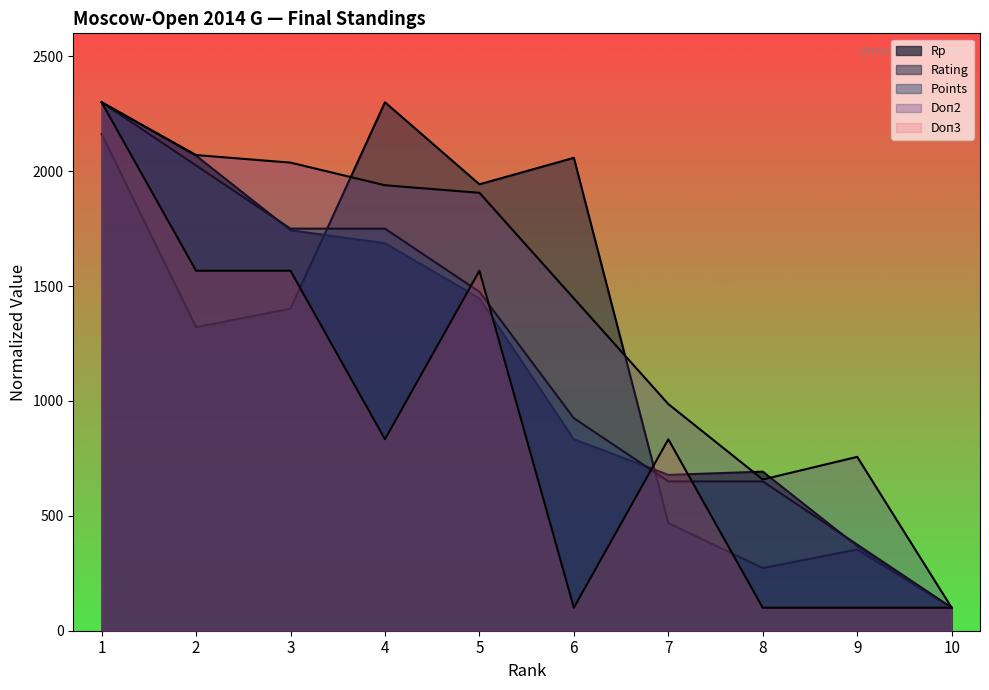

True or false: Rp has a value of 2300.0 at 1.

True